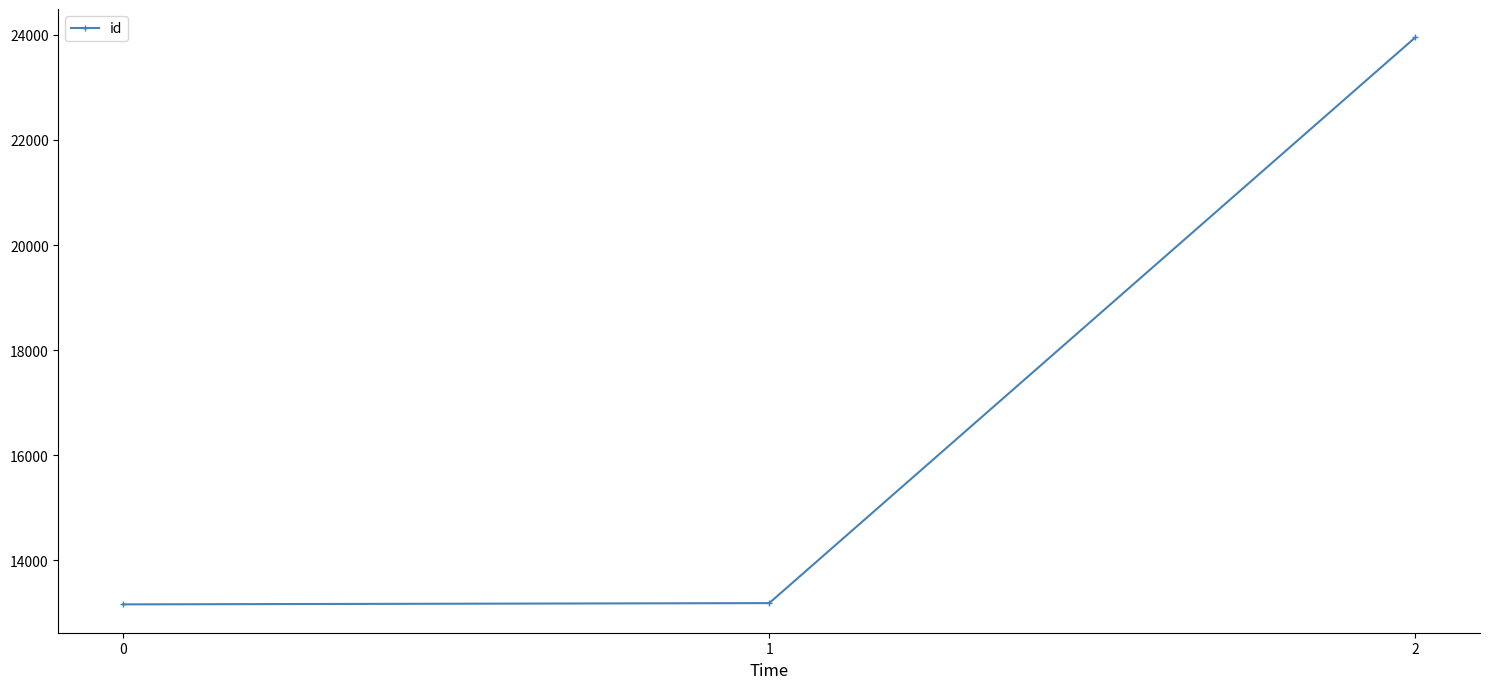

Approximately how many times larger is the value at 1 compared to 0?

1.0